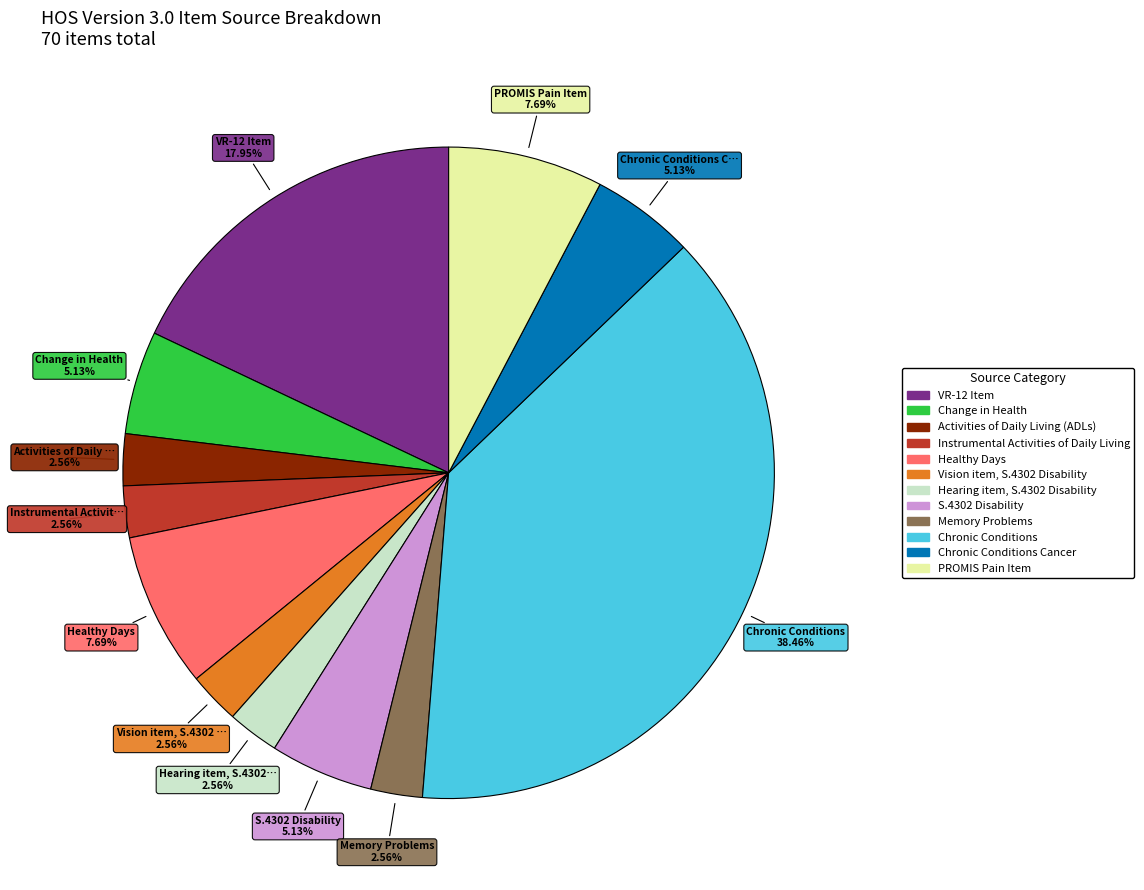

Does any single category account for the majority?

No